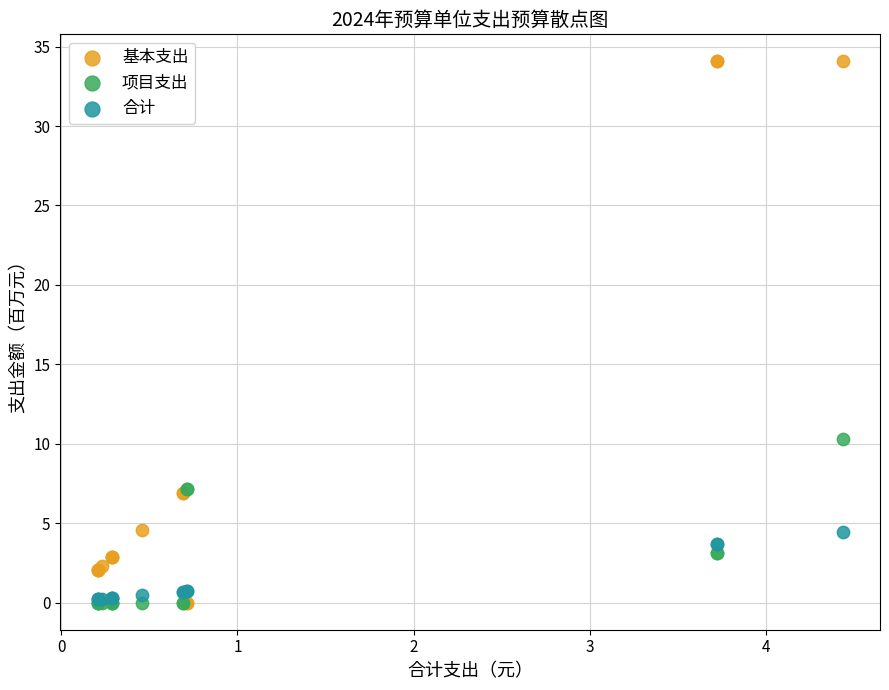

Which series has the widest spread of Y values?

基本支出